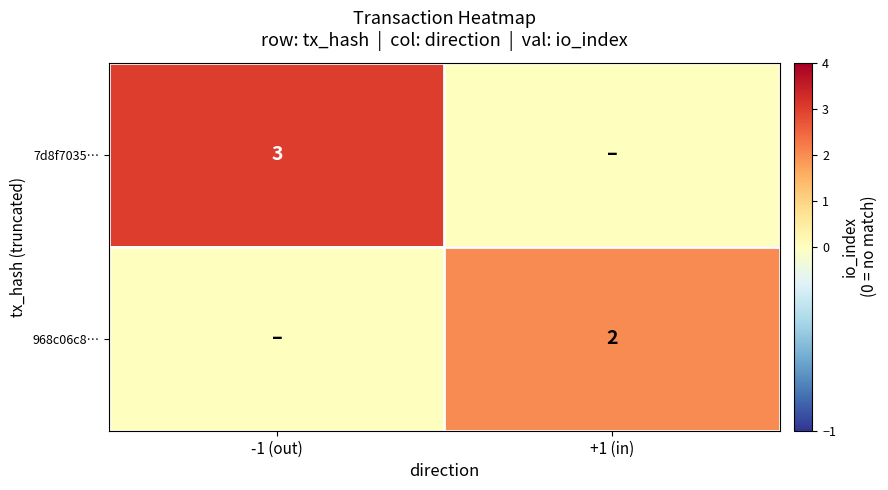

What is the difference between the highest and lowest values at -1 (out)?

3